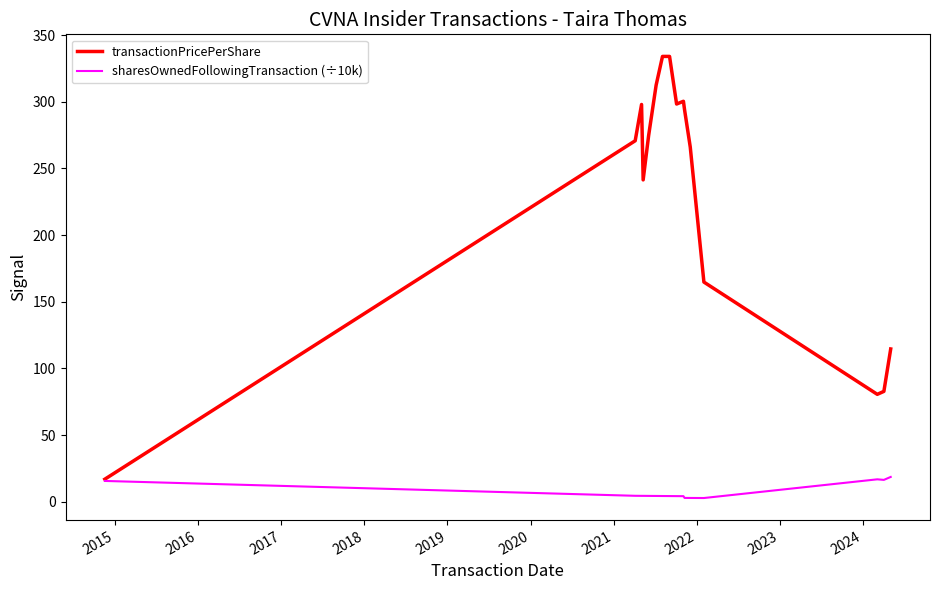

Which series has the largest range (max minus min)?

transactionPricePerShare